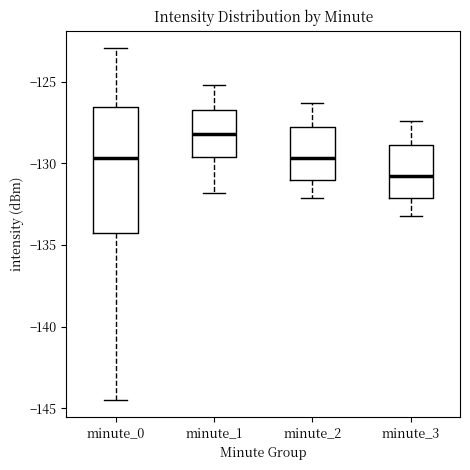

Which box has the lowest median line?

minute_3